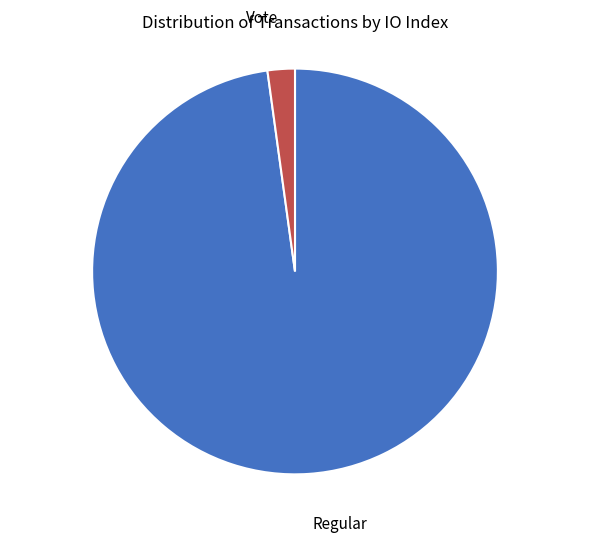

Rank the categories by value from highest to lowest.

Regular, Vote